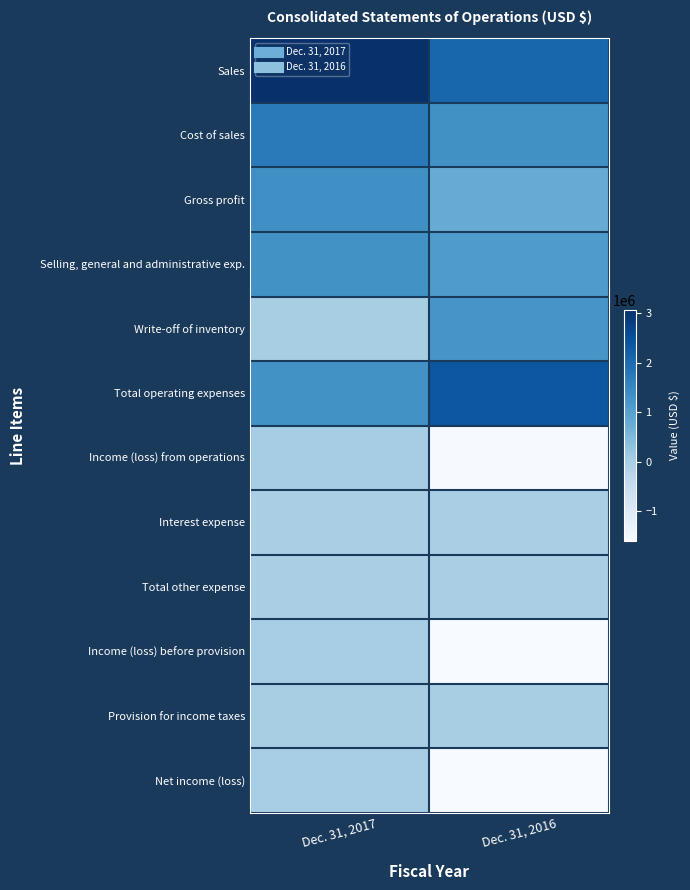

At which category is the sum across all series the highest?

Dec. 31, 2017